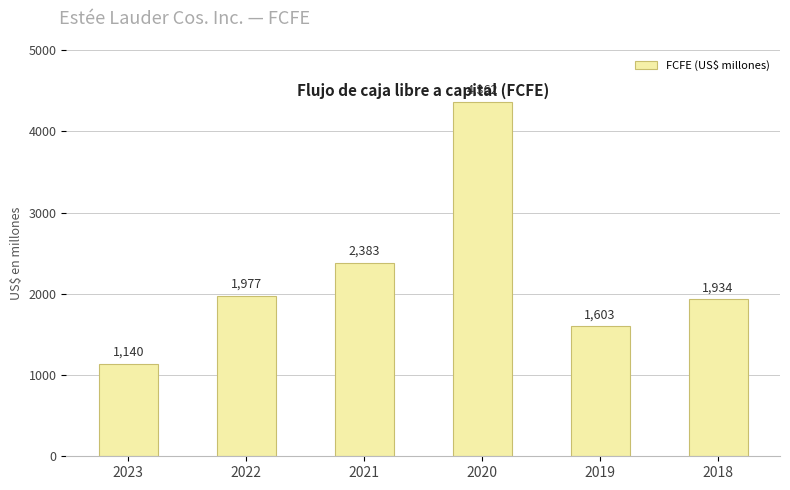

What is the sum of the values at 2021 and 2020?

6745